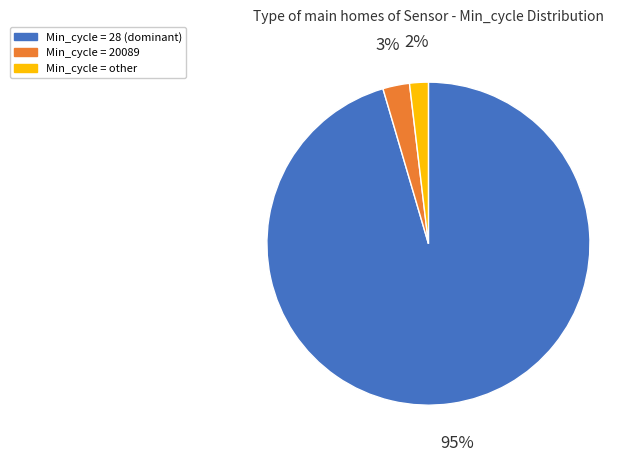

Does any single category account for the majority?

Yes